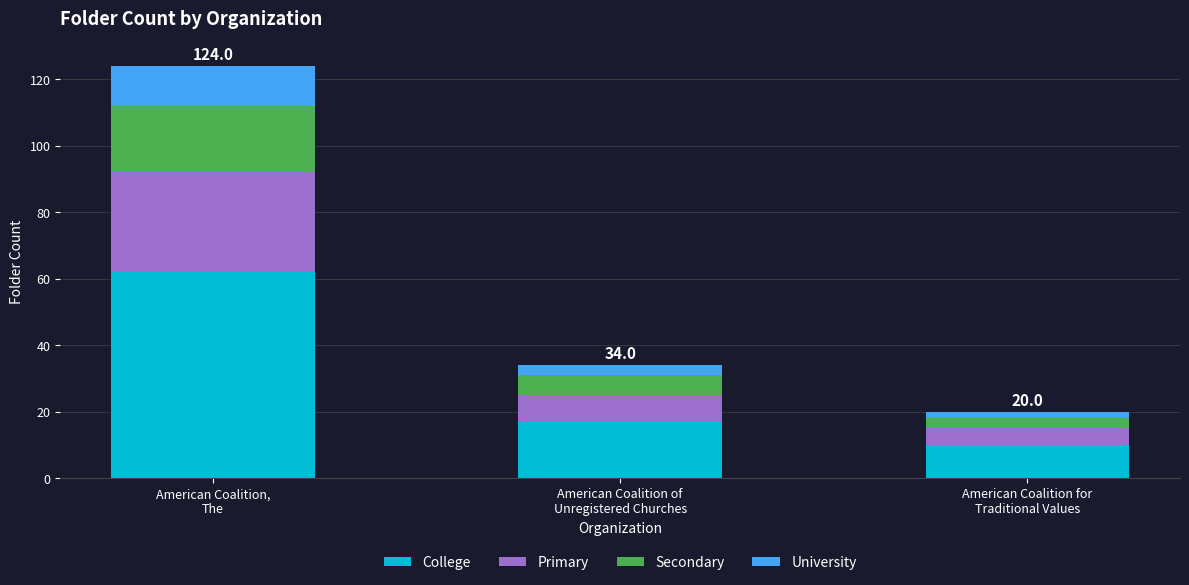

What is the minimum value for College?

10